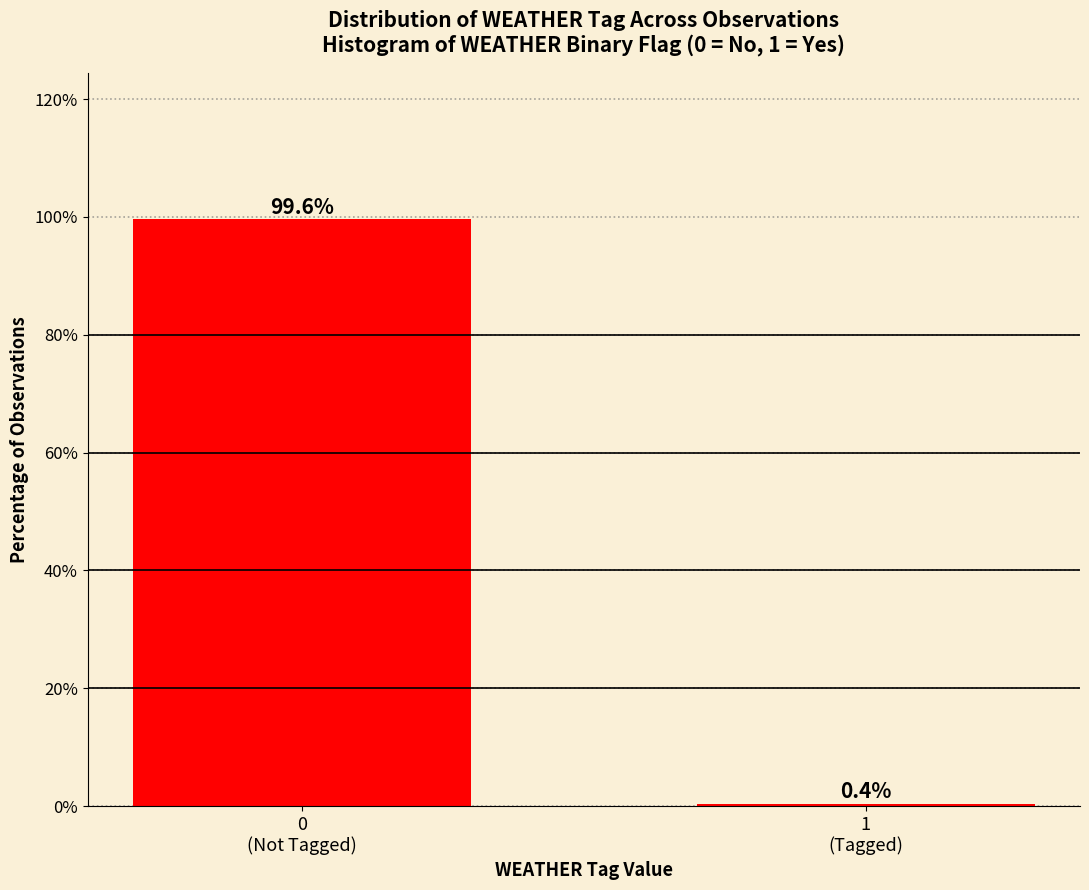

Reading left to right, transcribe all the data shown in this chart.

99.6	0.4